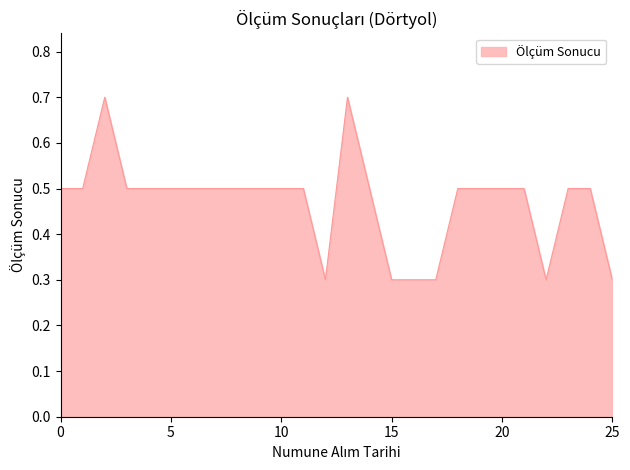

What is the smallest value displayed?

0.3